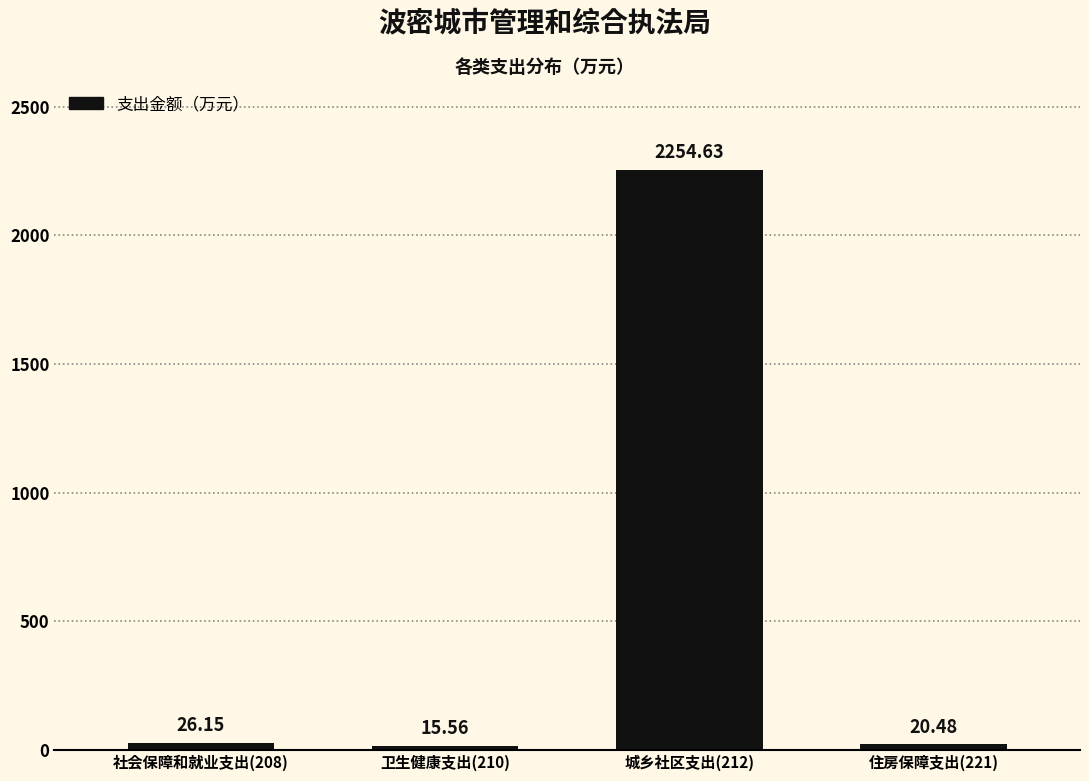

Approximately how many times larger is the value at 城乡社区支出(212) compared to 住房保障支出(221)?

110.1